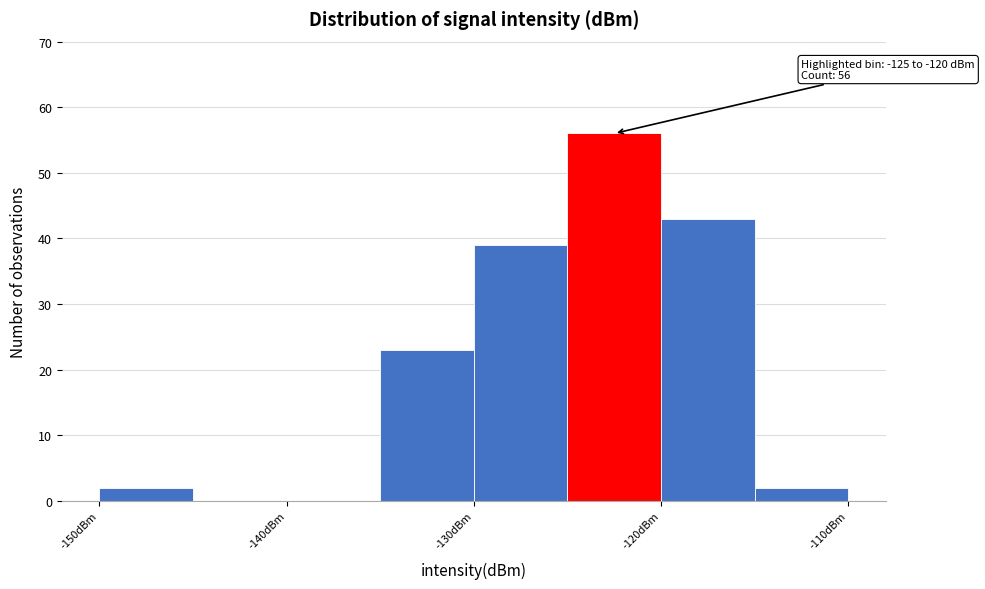

Over which range of the x-axis is the bar tallest?

-125 to -120